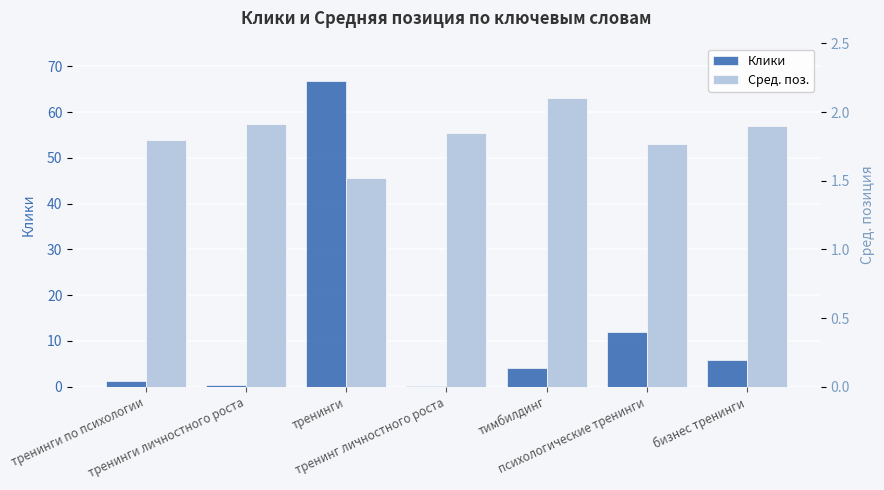

Reading left to right, list all the values displayed in this chart.

Клики: 1.2	0.3	66.8	0.1	4.2	11.9	5.9
Сред. поз.: 1.8	1.9	1.5	1.9	2.1	1.8	1.9